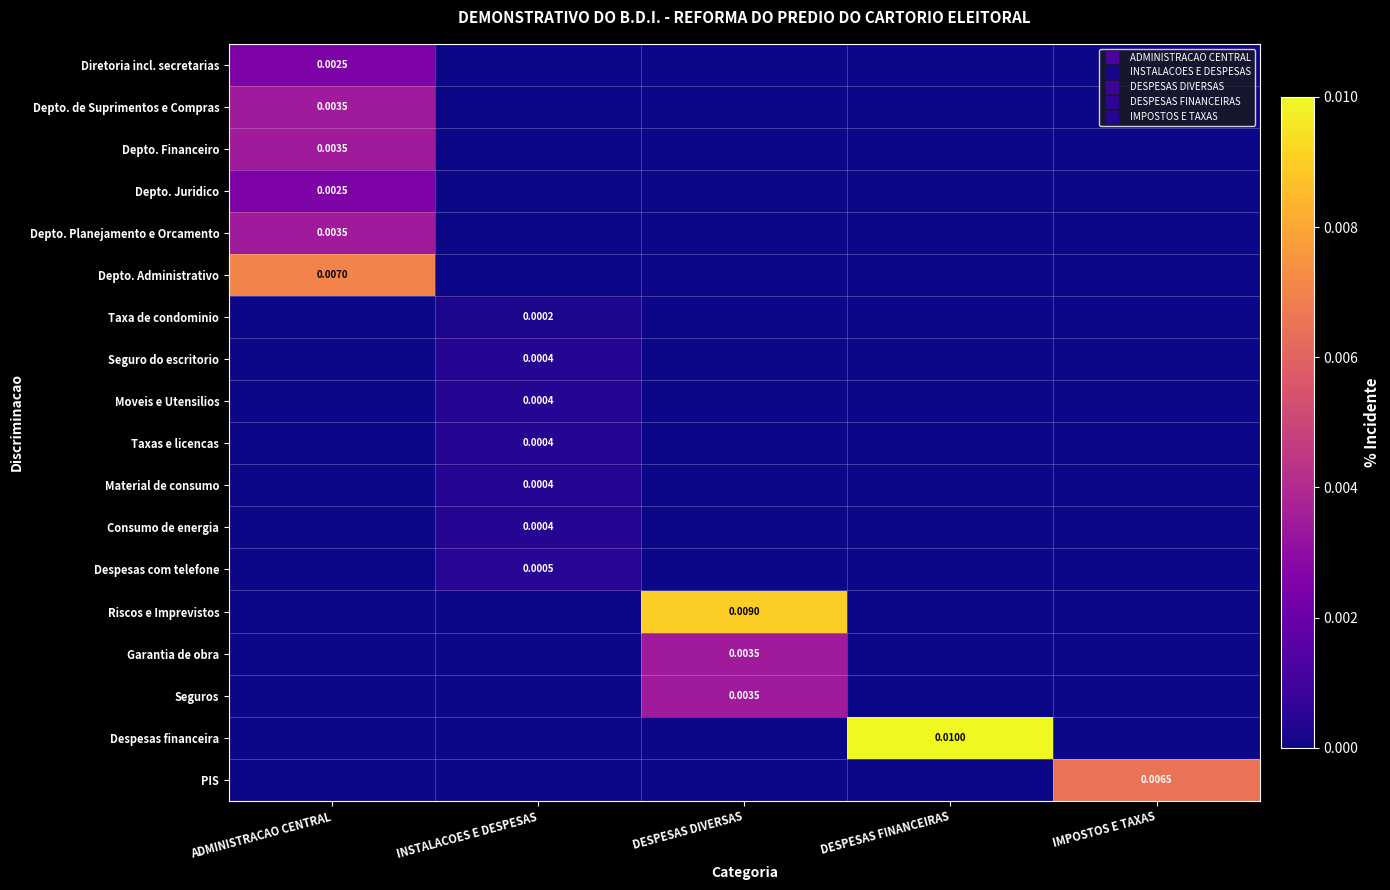

Is it true that Taxa de condominio equals 0.0 at ADMINISTRACAO CENTRAL?

False